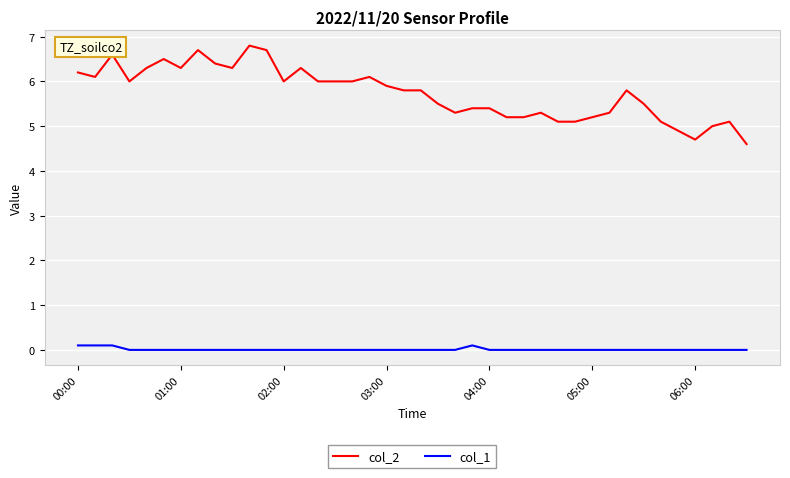

Which series has the largest total across all categories?

col_2